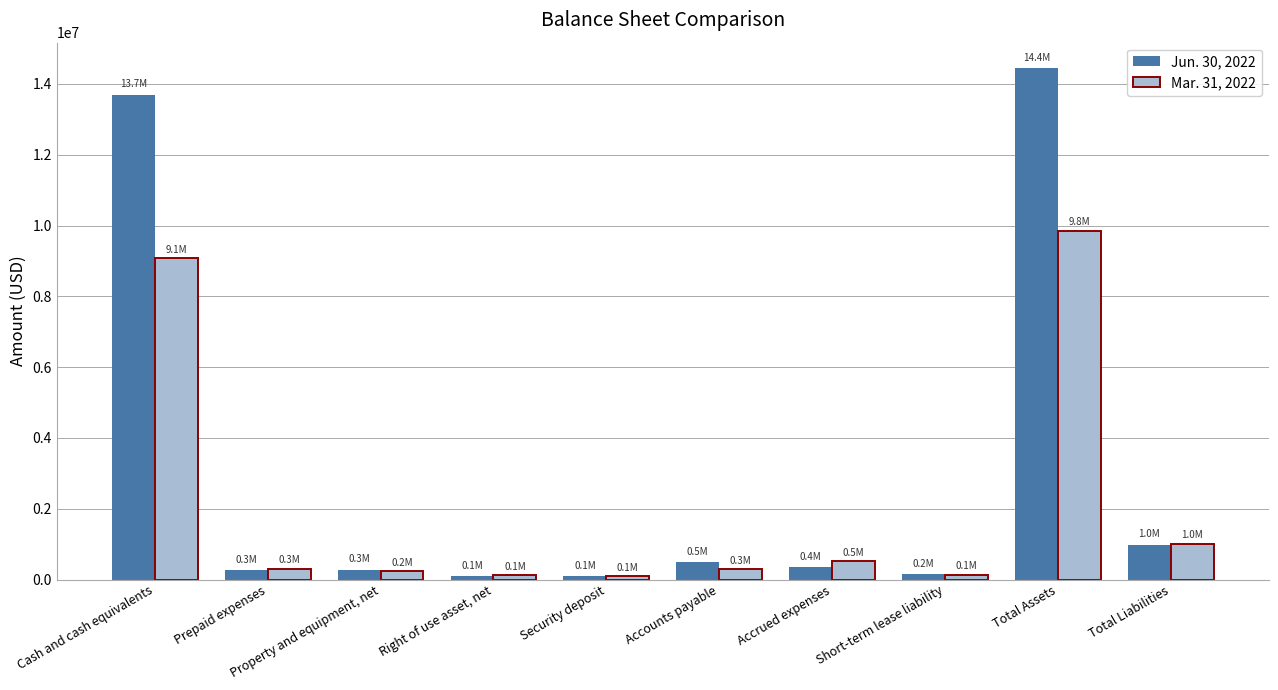

What is the label of the 10th bar from the right?

Cash and cash equivalents